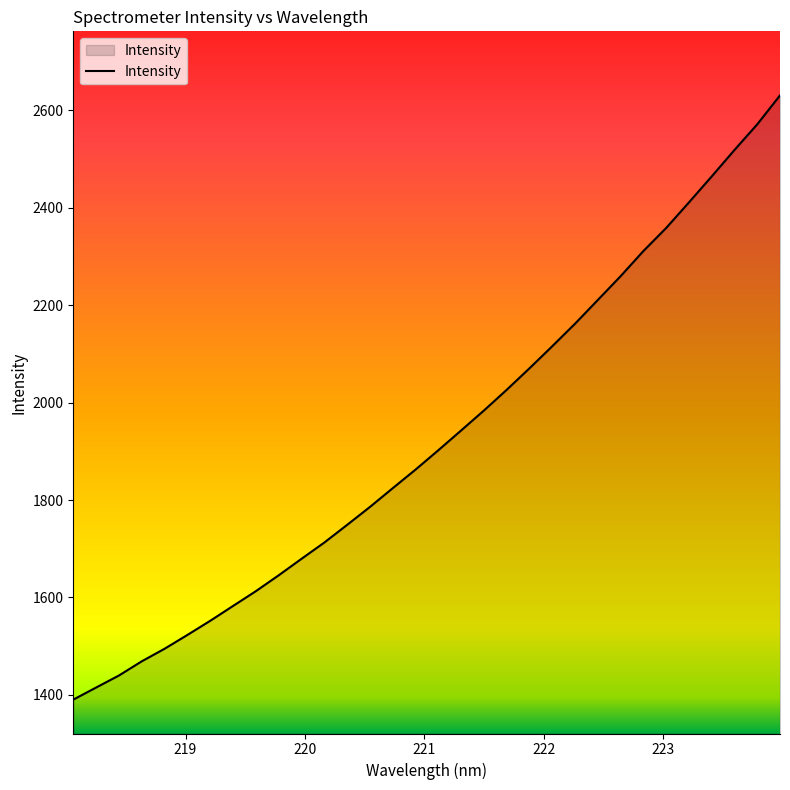

What is the minimum value shown in the chart?

1390.3